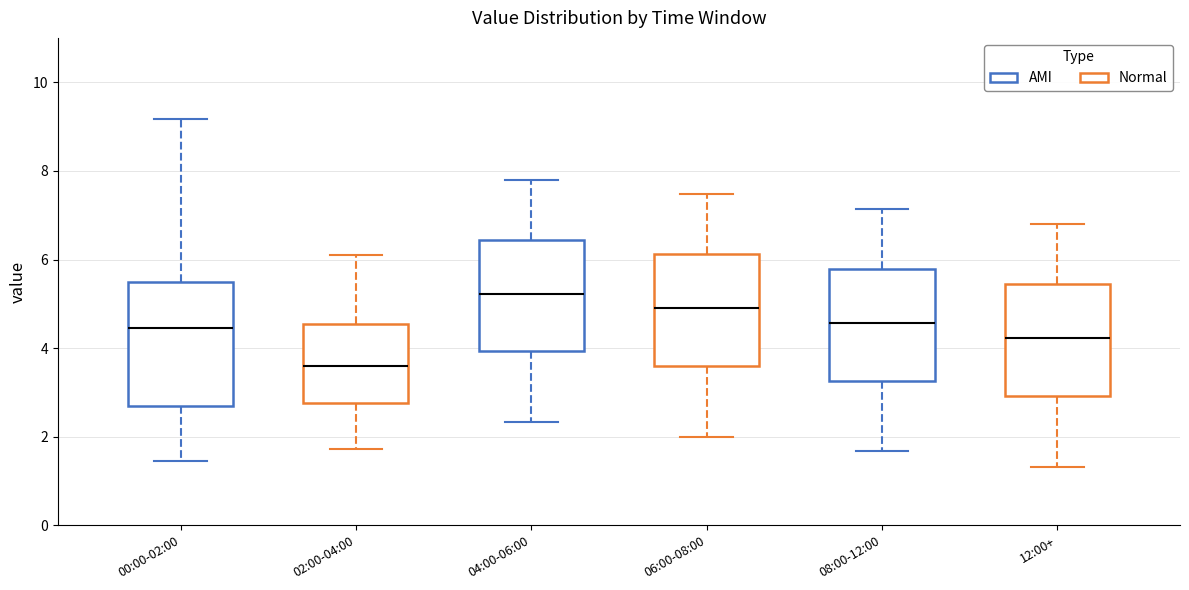

Reading left to right, read every box against the y-axis: the position of its median line, the range the box covers, and the ends of its whiskers. The values are not printed on the chart, so give them approximately, as read against the axis.

00:00-02:00: median 4.4, box 2.6 to 5.4, whiskers 1.4 to 9.2
02:00-04:00: median 3.6, box 2.8 to 4.6, whiskers 1.8 to 6.2
04:00-06:00: median 5.2, box 4.0 to 6.4, whiskers 2.4 to 7.8
06:00-08:00: median 5.0, box 3.6 to 6.2, whiskers 2.0 to 7.4
08:00-12:00: median 4.6, box 3.2 to 5.8, whiskers 1.6 to 7.2
12:00+: median 4.2, box 3.0 to 5.4, whiskers 1.4 to 6.8